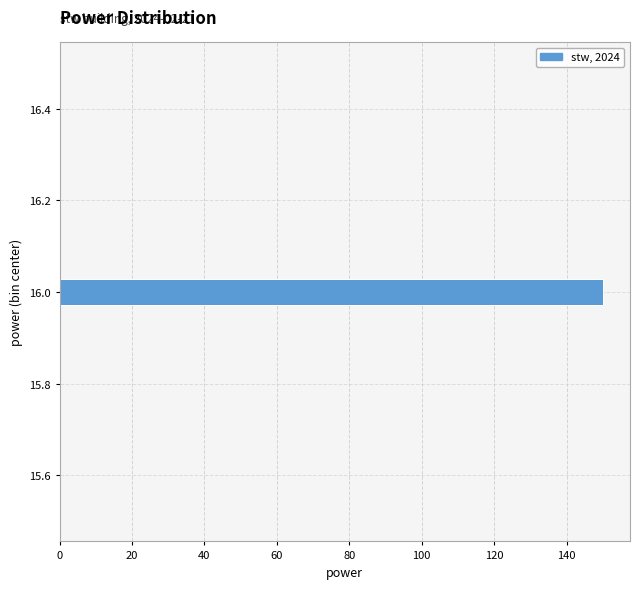

Read against the y-axis, roughly where is the centre of the longest bar?

16.00